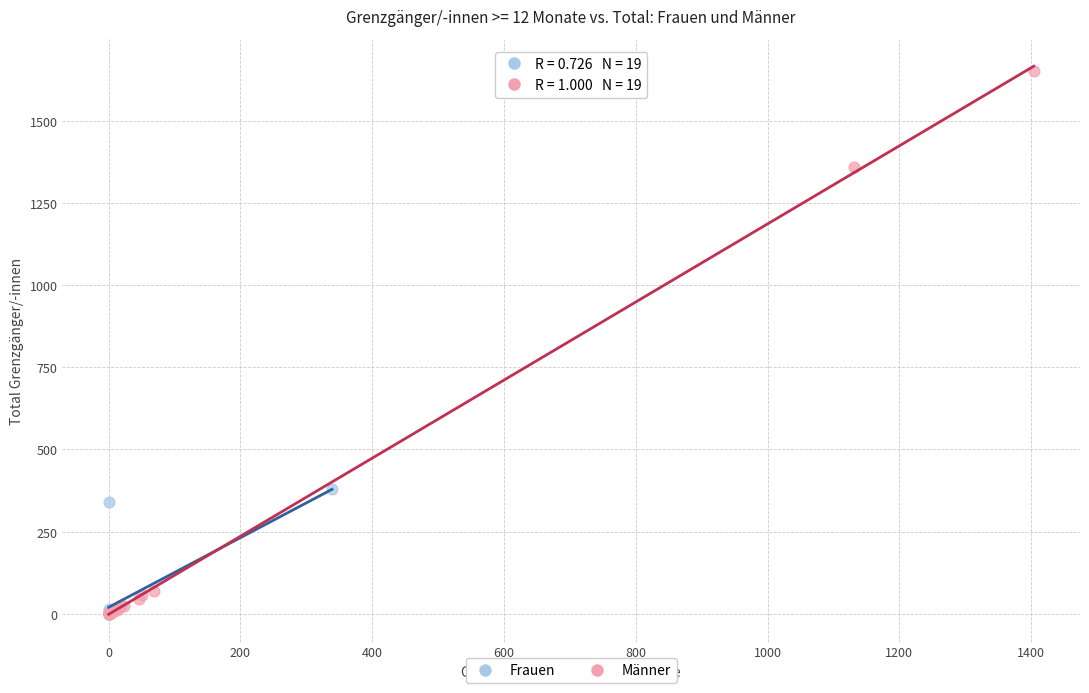

Which series reaches the maximum Y coordinate?

Männer